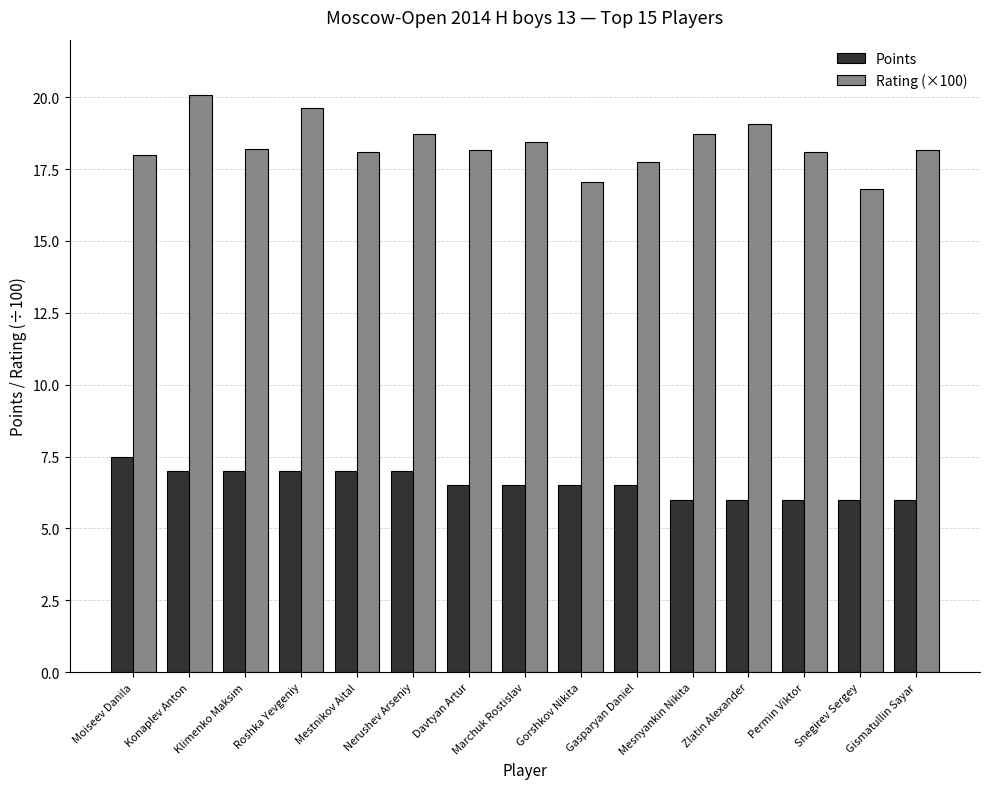

What are all the series names shown in the legend?

Points, Rating (×100)